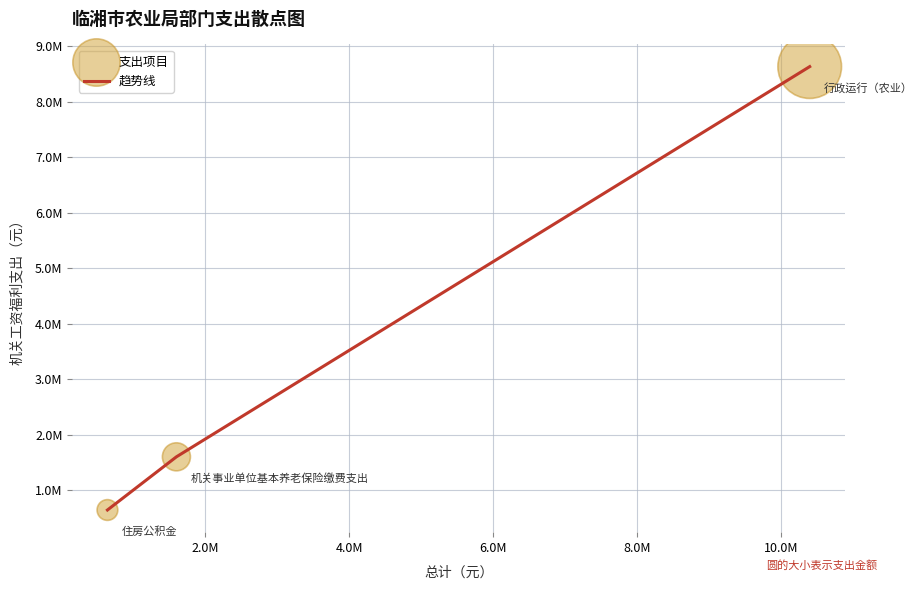

Is this an area chart (filled region under the line)?

No